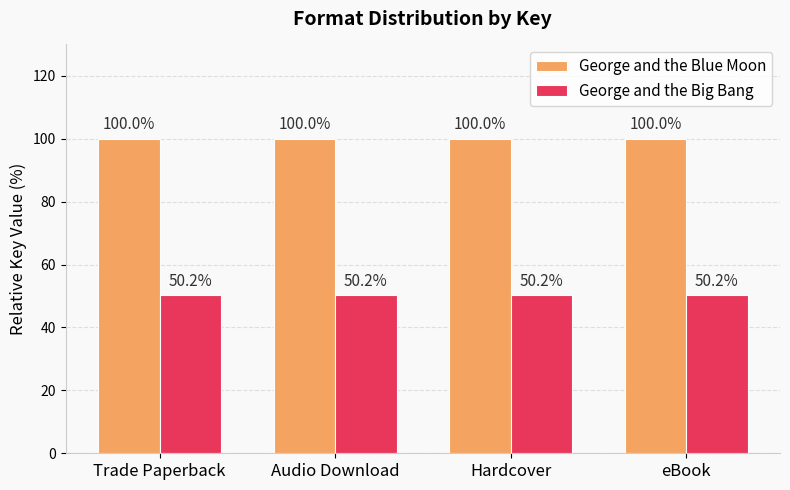

What is the approximate value of George and the Big Bang at Hardcover?

50.2